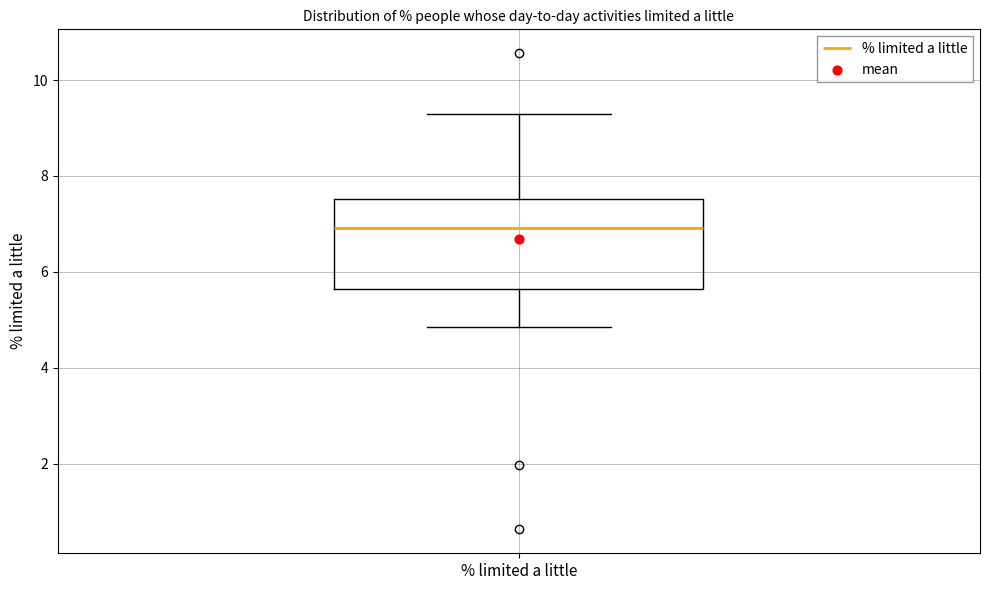

Where does the lower whisker of the box for % limited a little end on the y-axis? The values are not printed on the chart, so give them approximately, as read against the axis.

4.8